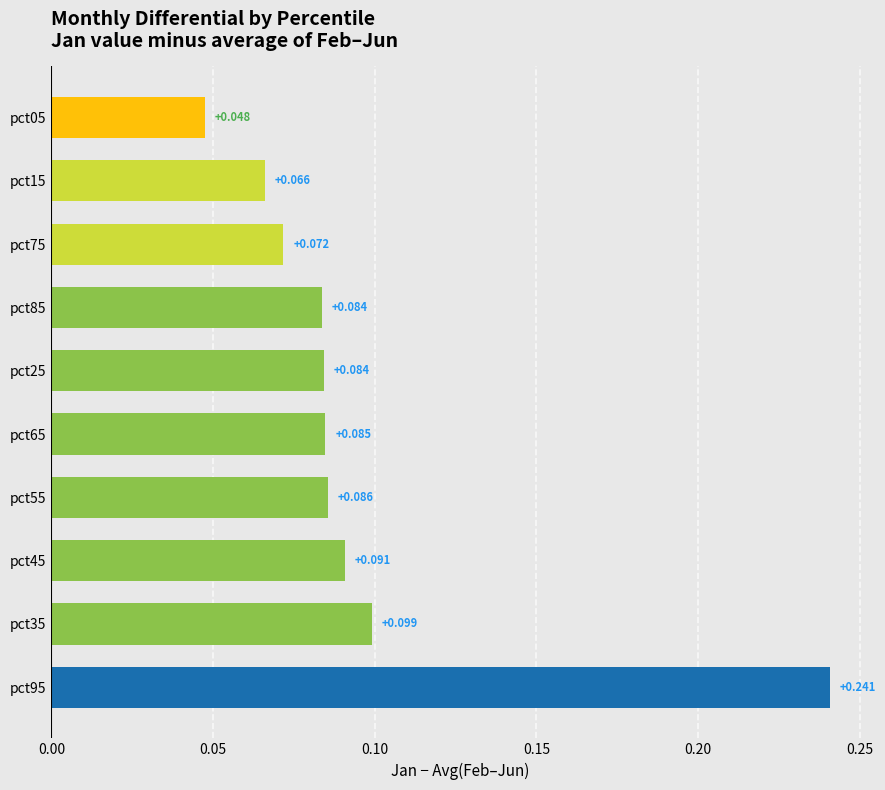

How many bars are there in total?

10